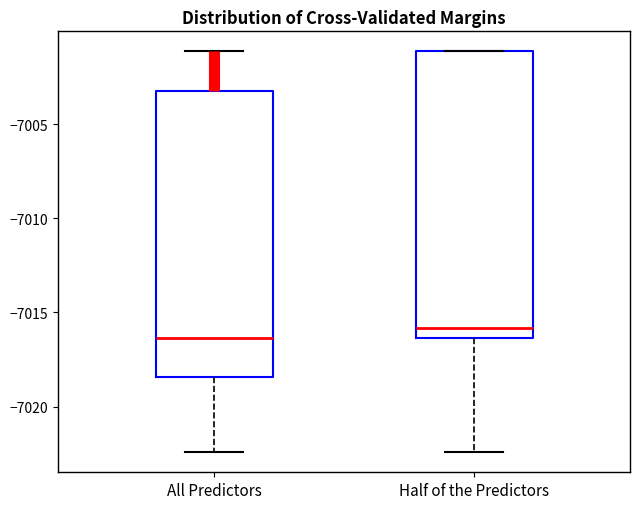

Reading left to right, transcribe this box plot: for each box, give where its median line is, the range the box spans, and where its two whiskers end, as read against the y-axis. The values are not printed on the chart, so give them approximately, as read against the axis.

All Predictors: median -7016.5, box -7018.5 to -7003.5, whiskers -7022.5 to -7001.0
Half of the Predictors: median -7016.0, box -7016.5 to -7001.0, whiskers -7022.5 to -7001.0